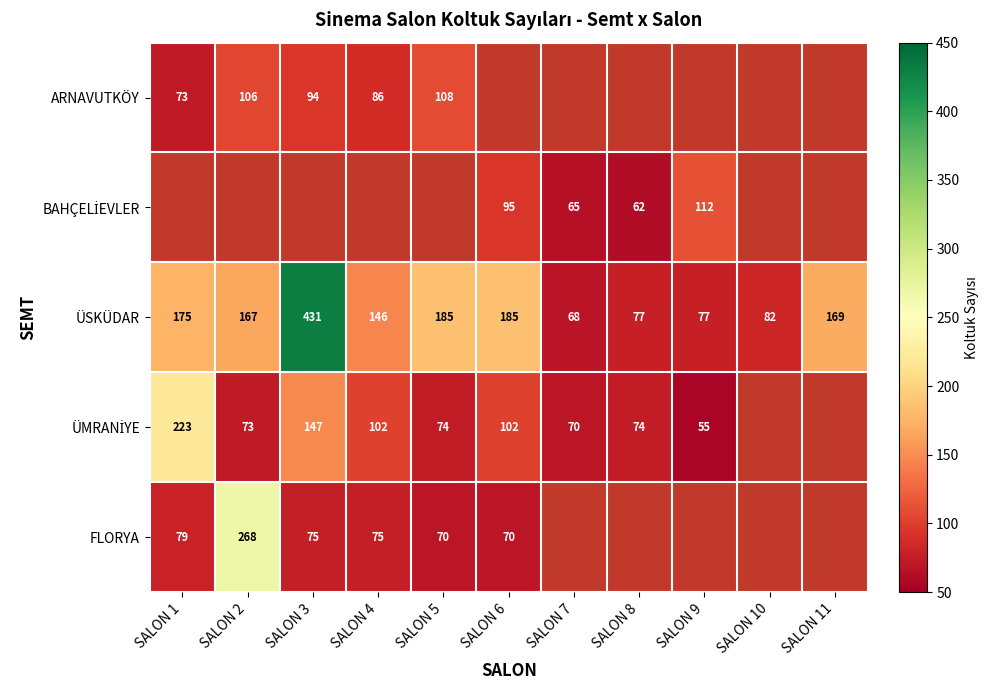

Where does the ÜSKÜDAR series first go above 167?

SALON 1